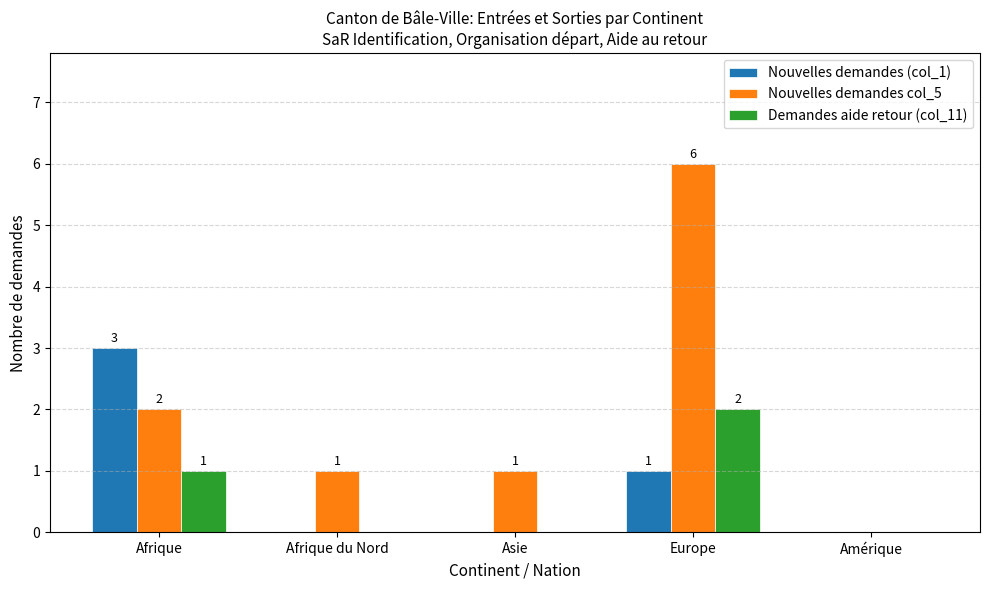

How many series are shown in this chart?

3